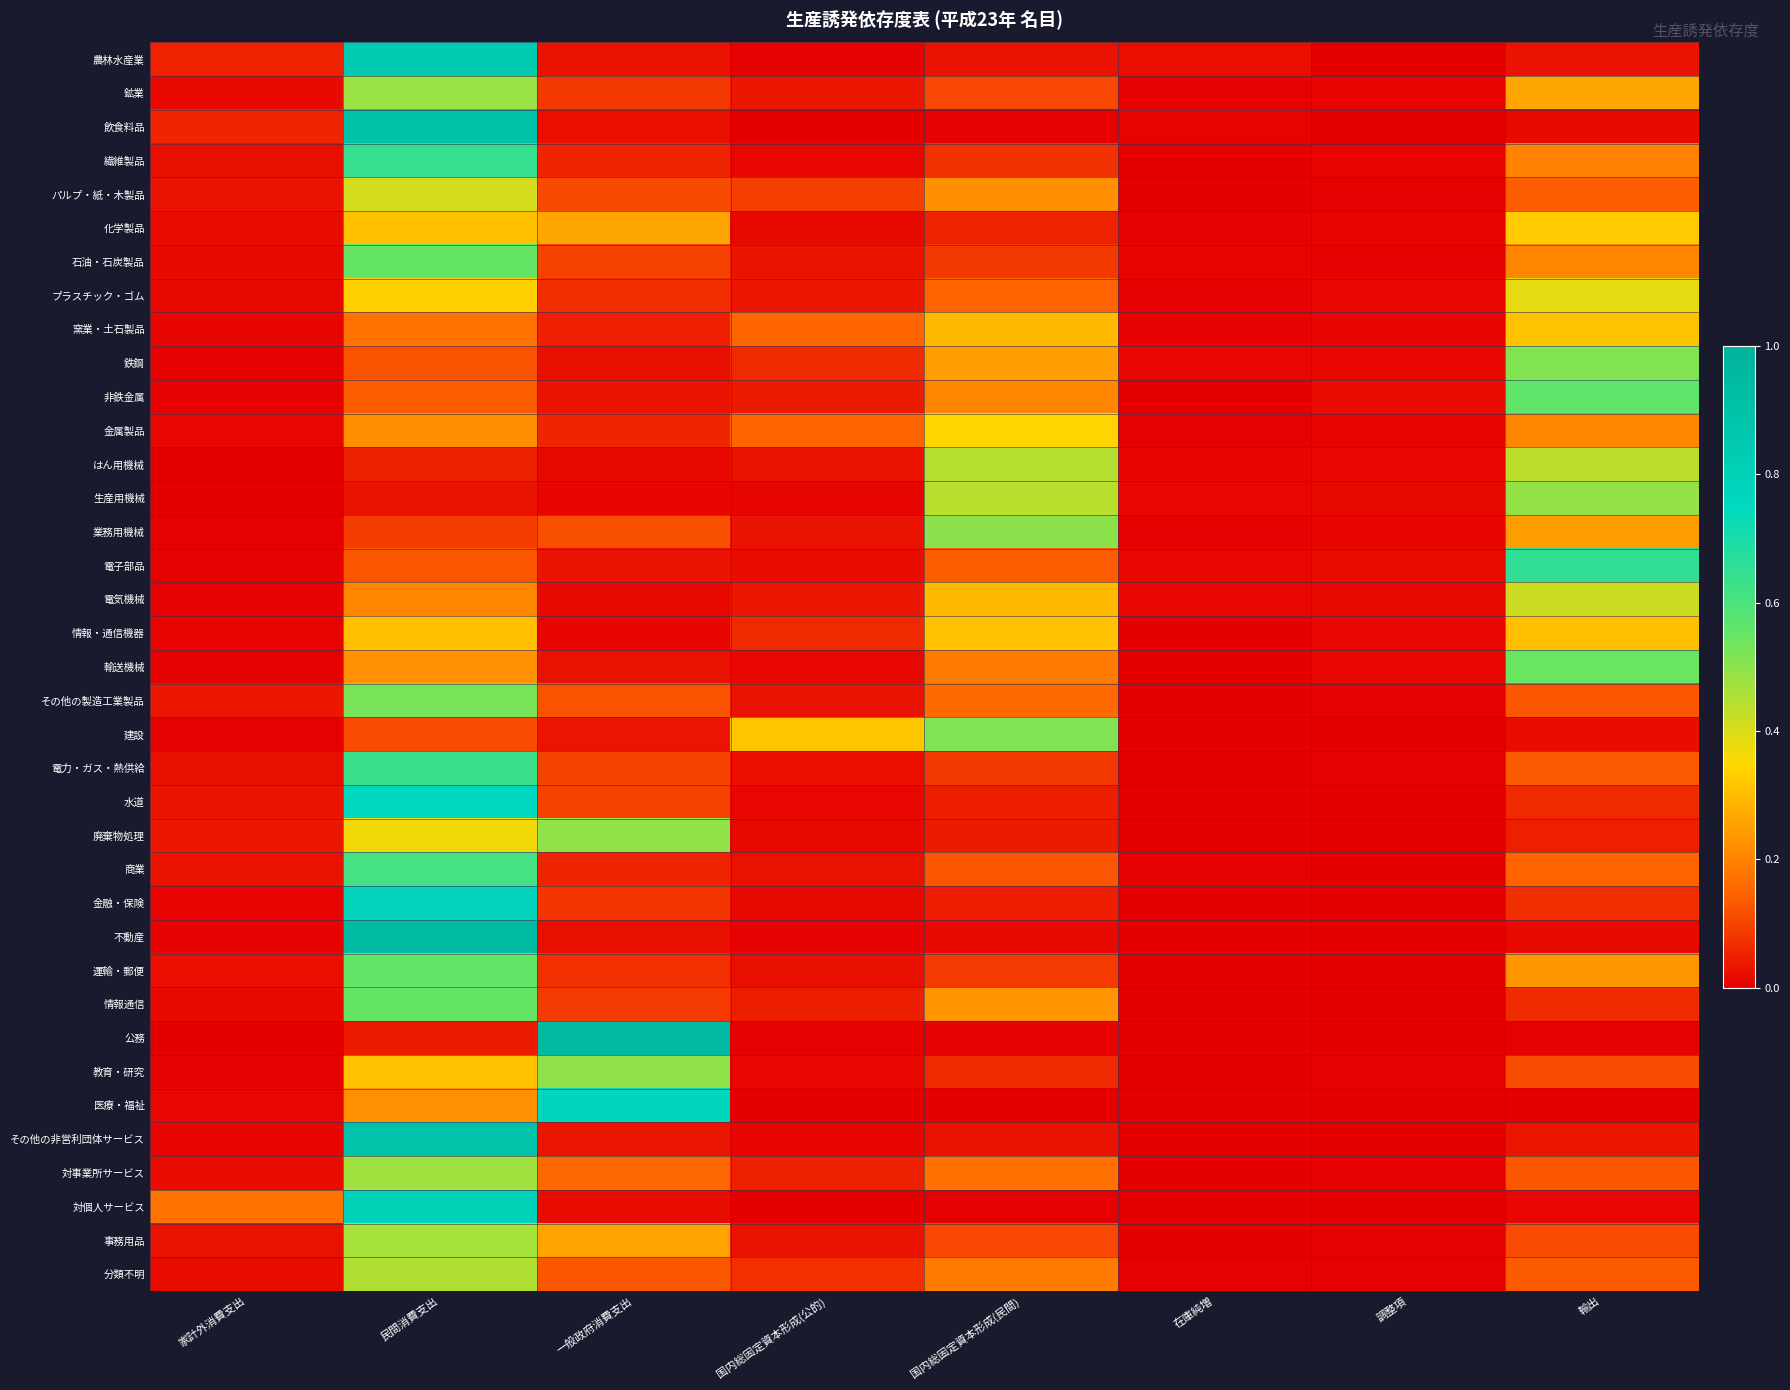

Which has a higher value, 国内総固定資本形成(公的) or 輸出?

輸出